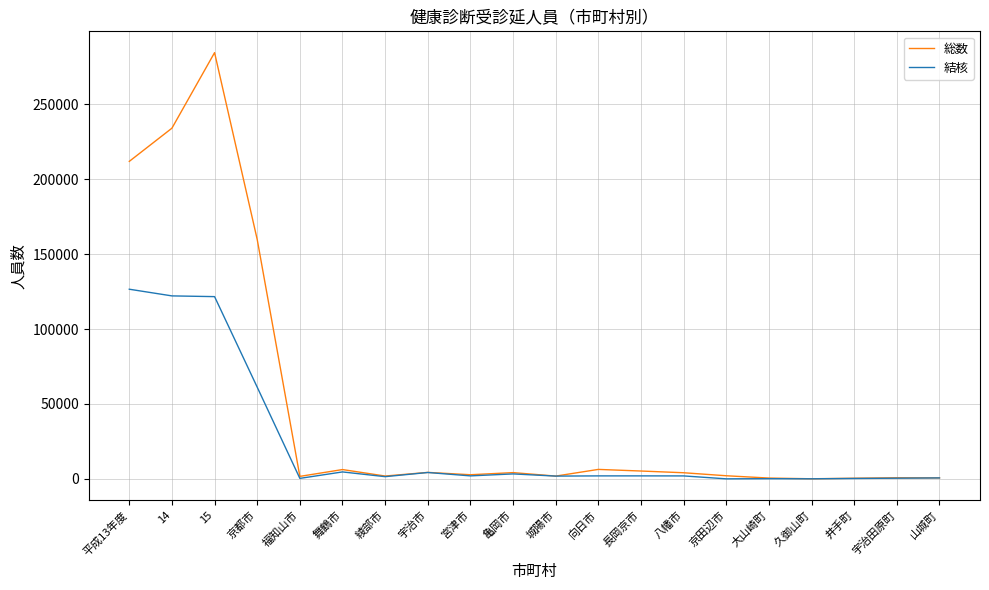

What is the difference between the second highest and second lowest values in the 結核 series?

122127